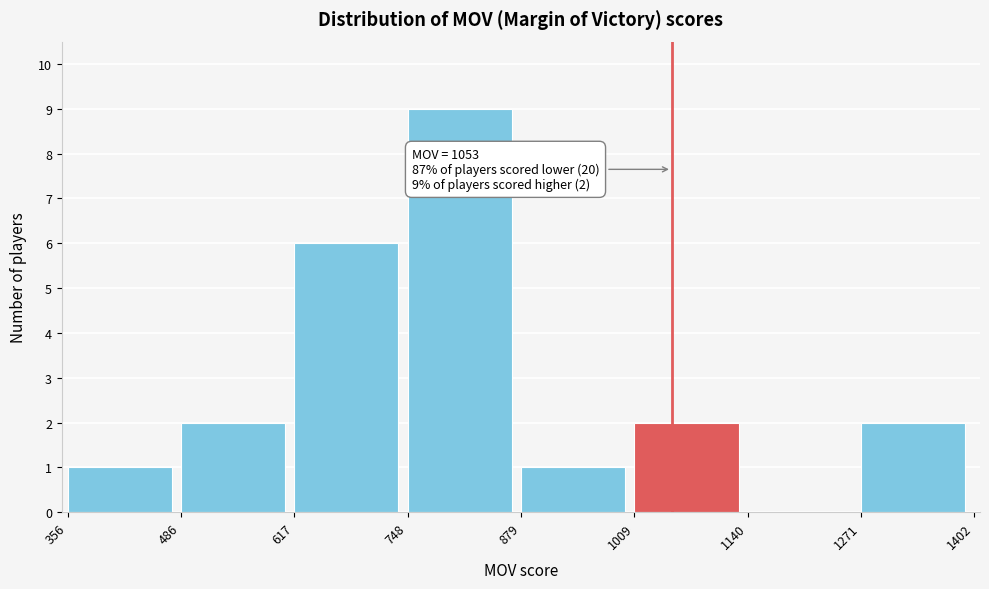

Over which range of the x-axis is the bar tallest?

748 to 879